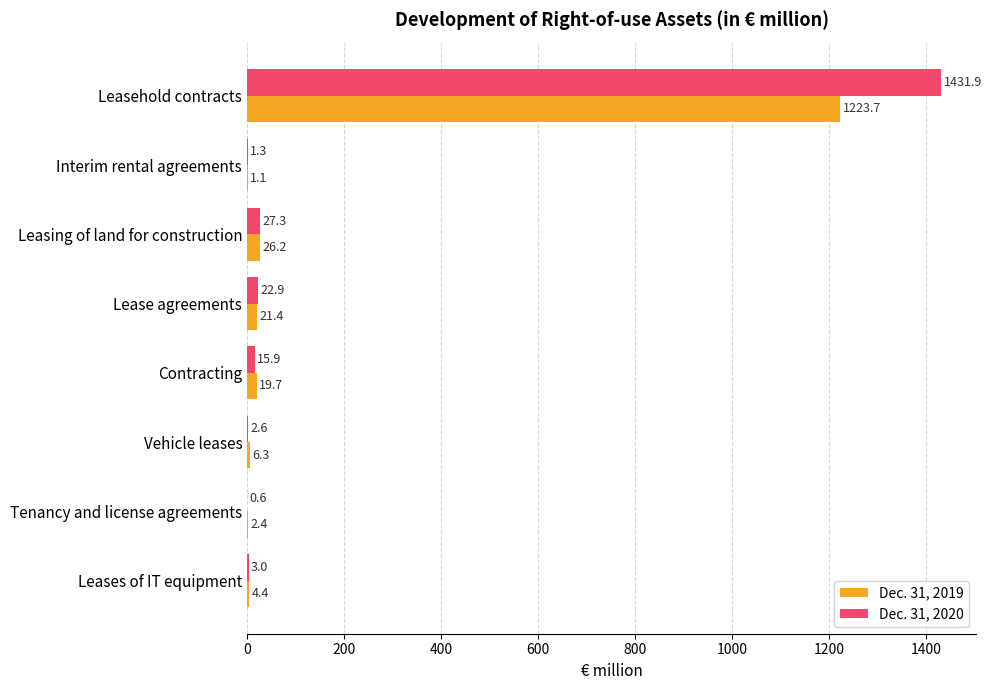

Which label corresponds to the largest value in the chart?

Leasehold contracts